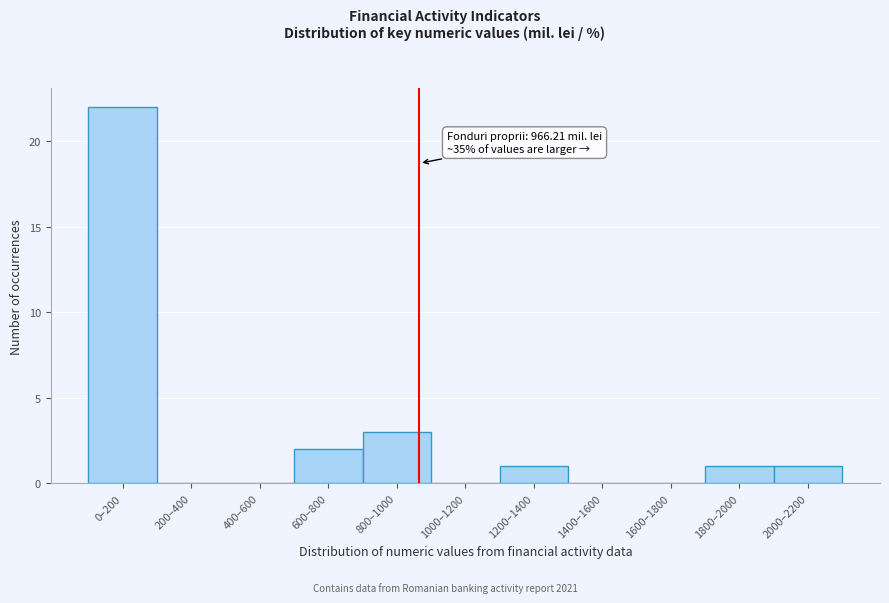

Reading left to right, list all the values displayed in this chart.

0–200=22	200–400=0	400–600=0	600–800=2	800–1000=3	1000–1200=0	1200–1400=1	1400–1600=0	1600–1800=0	1800–2000=1	2000–2200=1